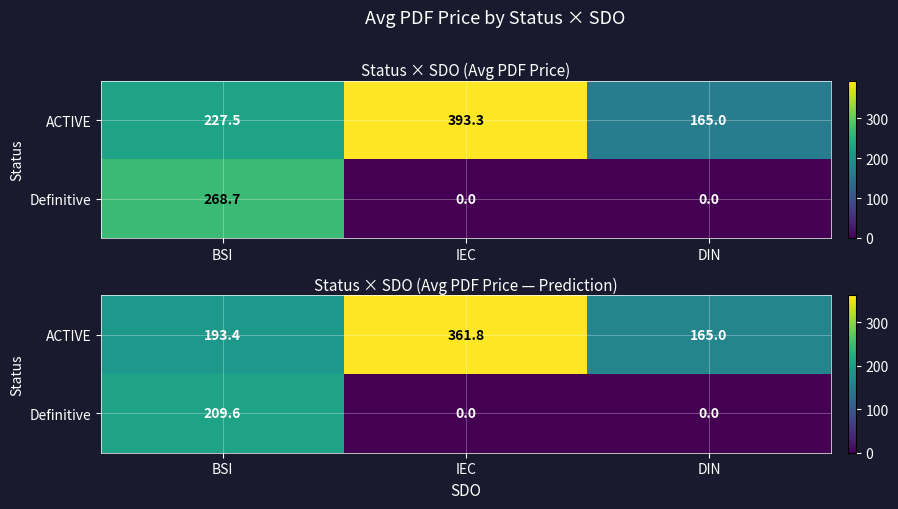

Which series has the largest total across all categories?

ACTIVE